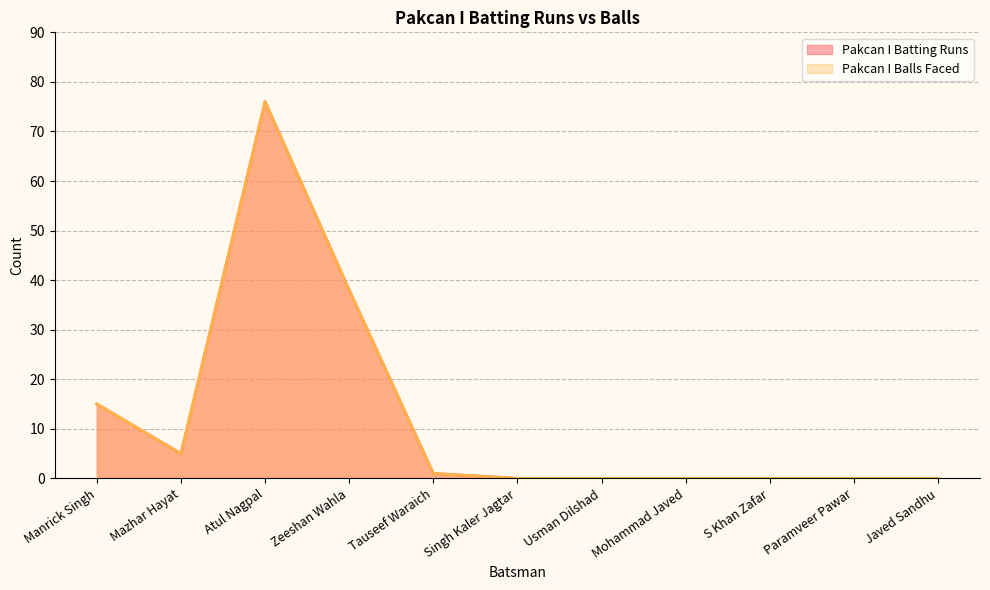

What is the difference between the Pakcan I Balls Faced values at Mazhar Hayat and Usman Dilshad?

5